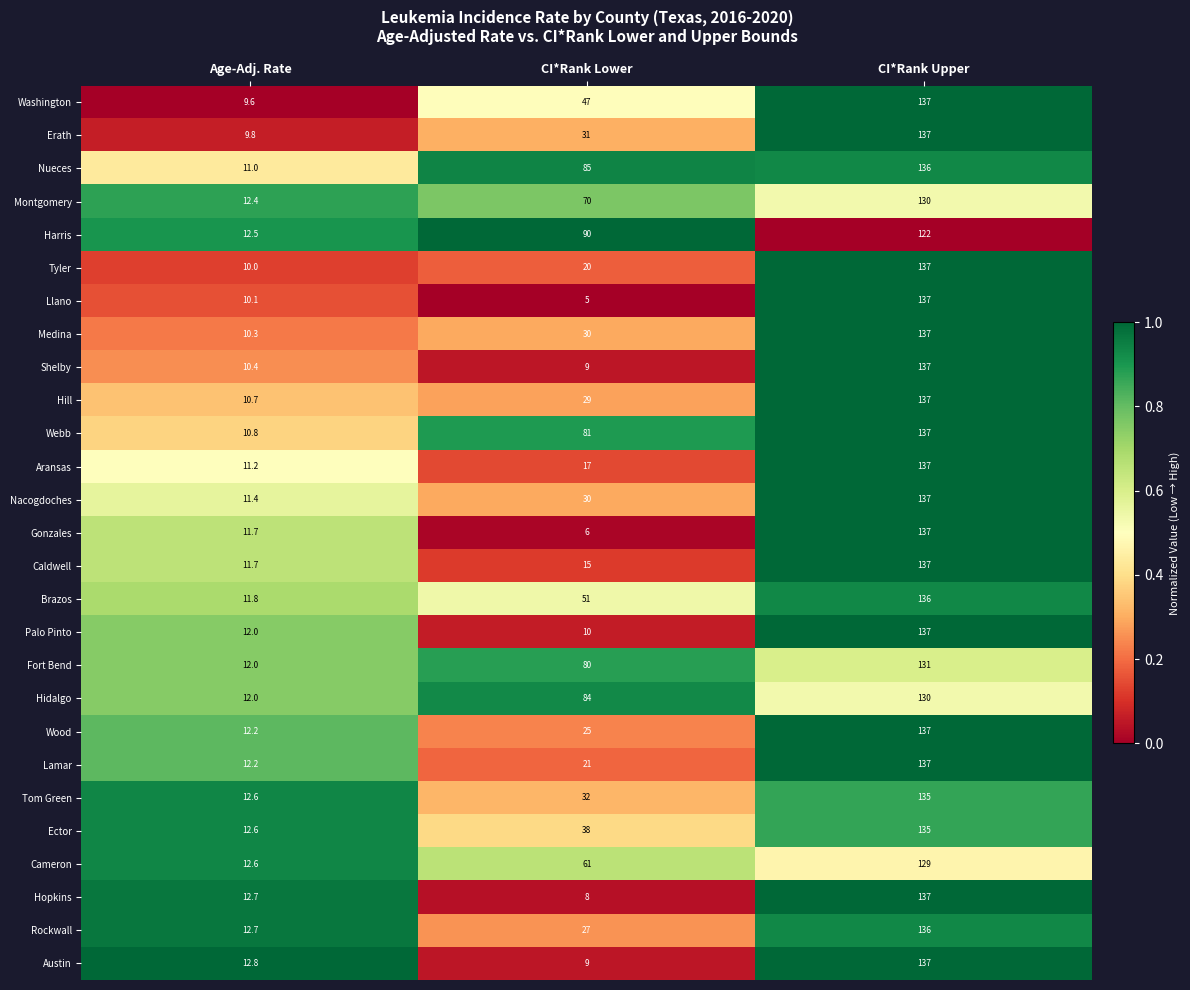

What is the average value of the Harris series?

74.8